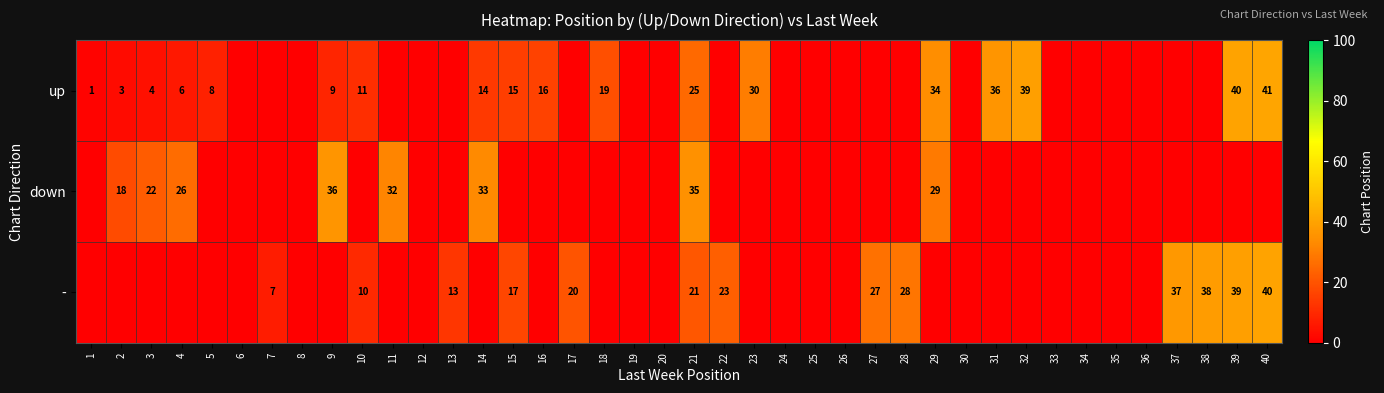

The value of down at 3 is 12. True or false?

False